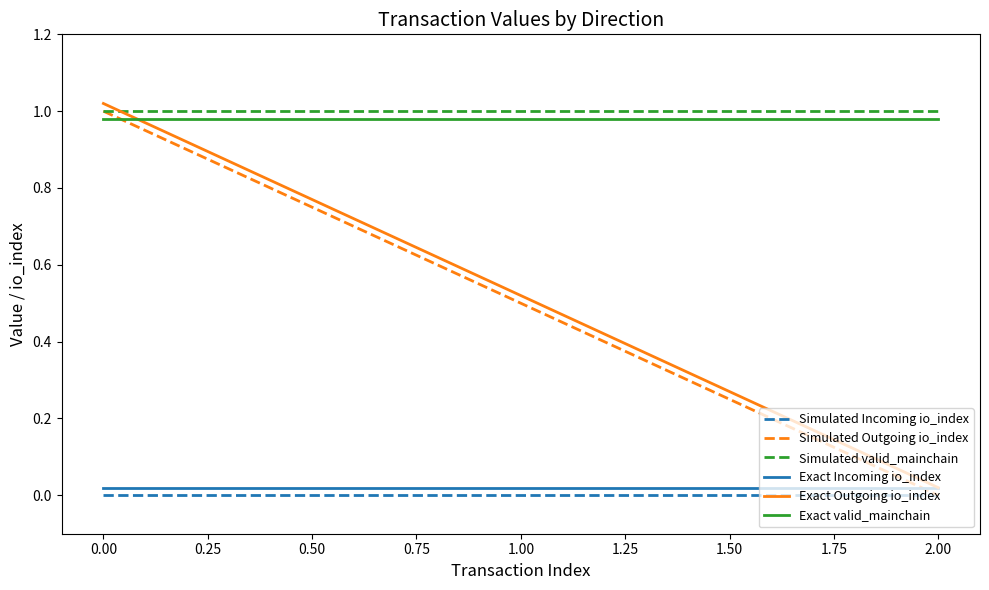

The value of Simulated valid_mainchain at 0.00 is 1.0. True or false?

True